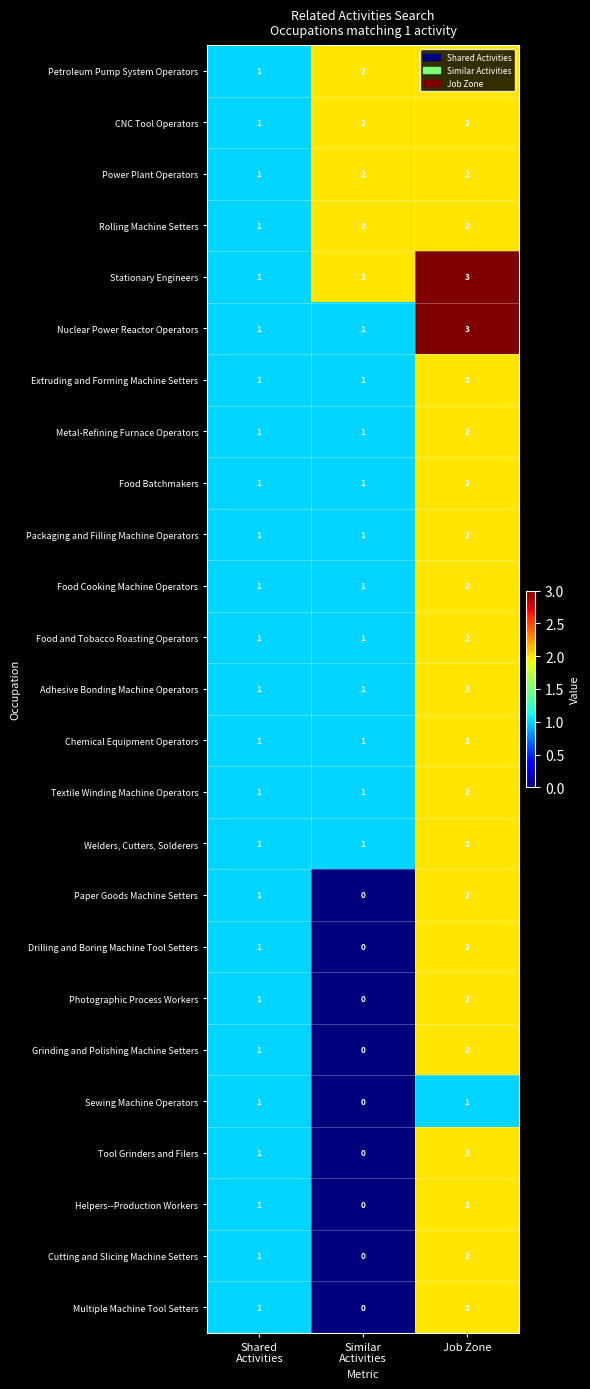

Which series has the largest total across all categories?

Stationary Engineers